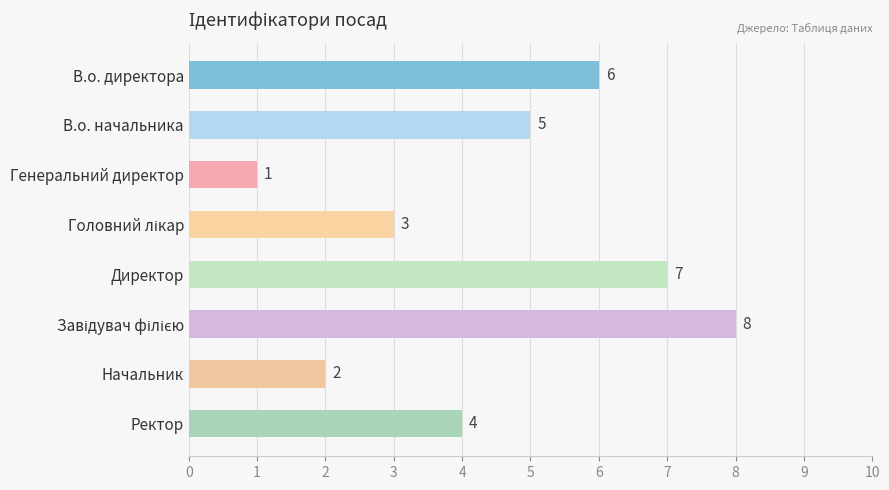

The value at Ректор is 7. True or false?

False